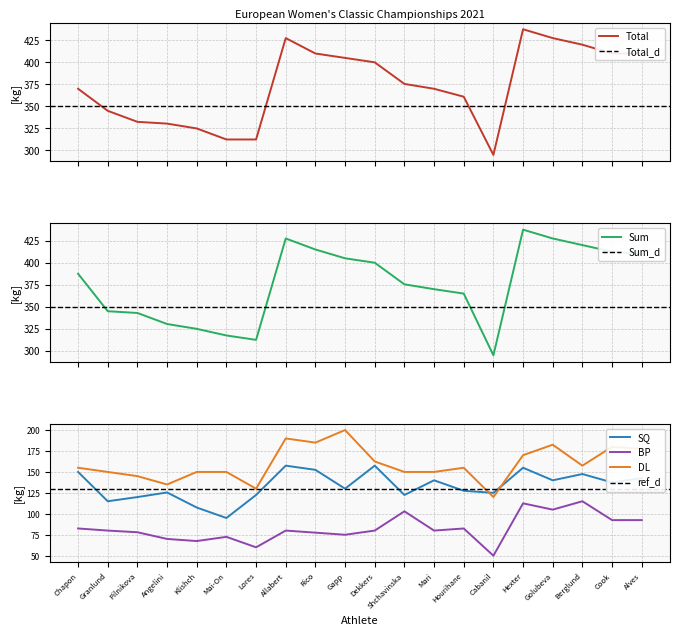

What is the sum of all SQ values?

2670.5